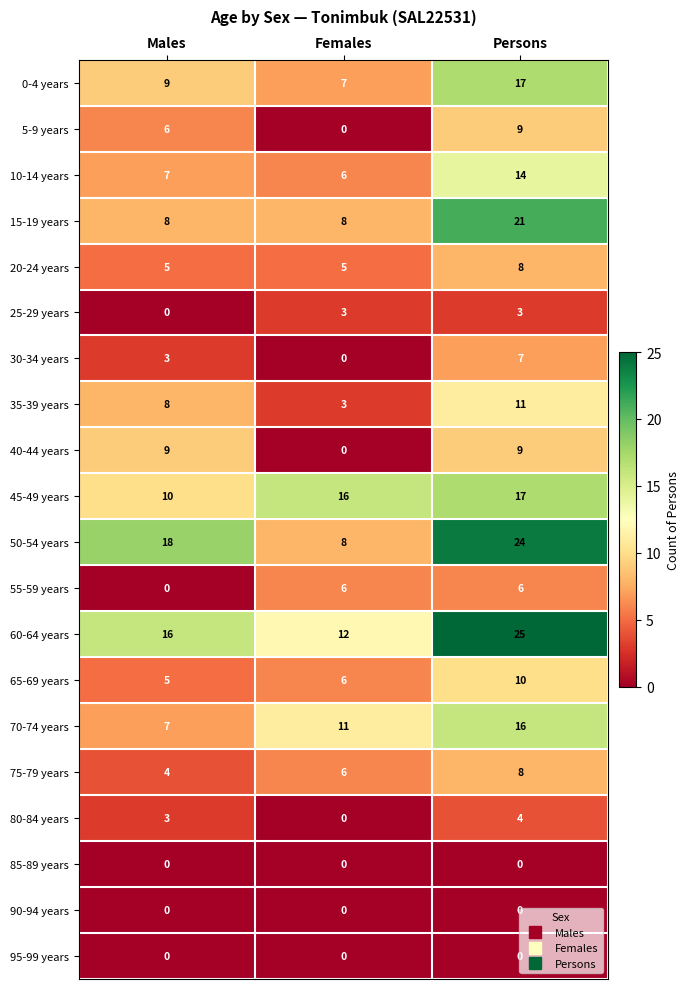

List the labels in order of 75-79 years value, smallest first.

Males, Females, Persons